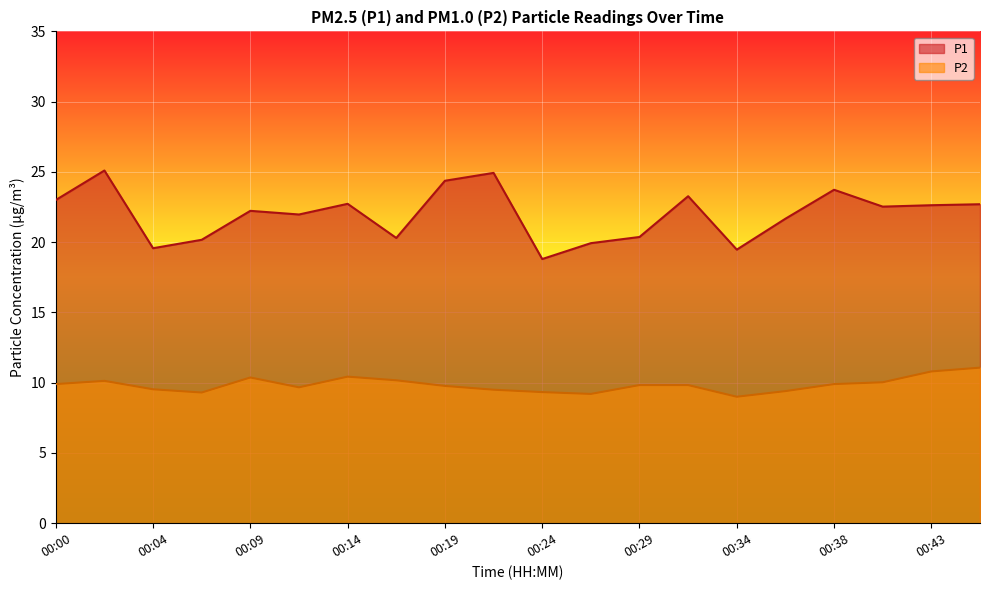

What is the minimum value shown in the chart?

9.0